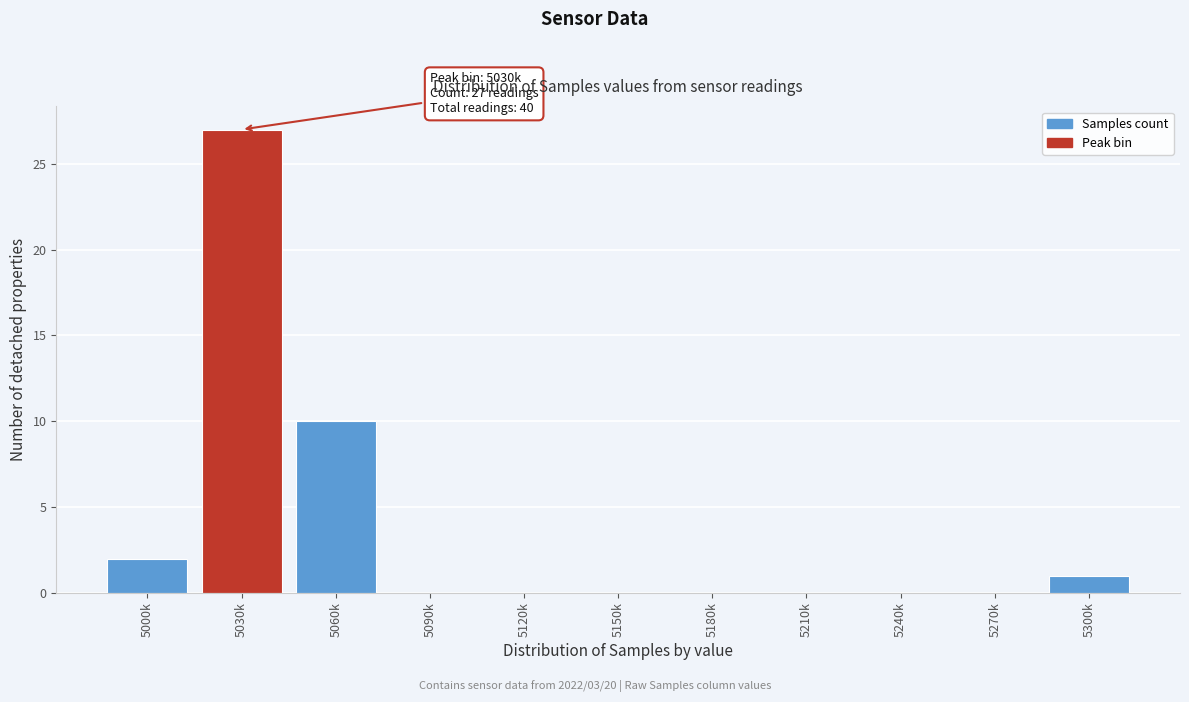

Reading right to left, extract all data points from this chart.

5300k=1	5270k=0	5240k=0	5210k=0	5180k=0	5150k=0	5120k=0	5090k=0	5060k=10	5030k=27	5000k=2